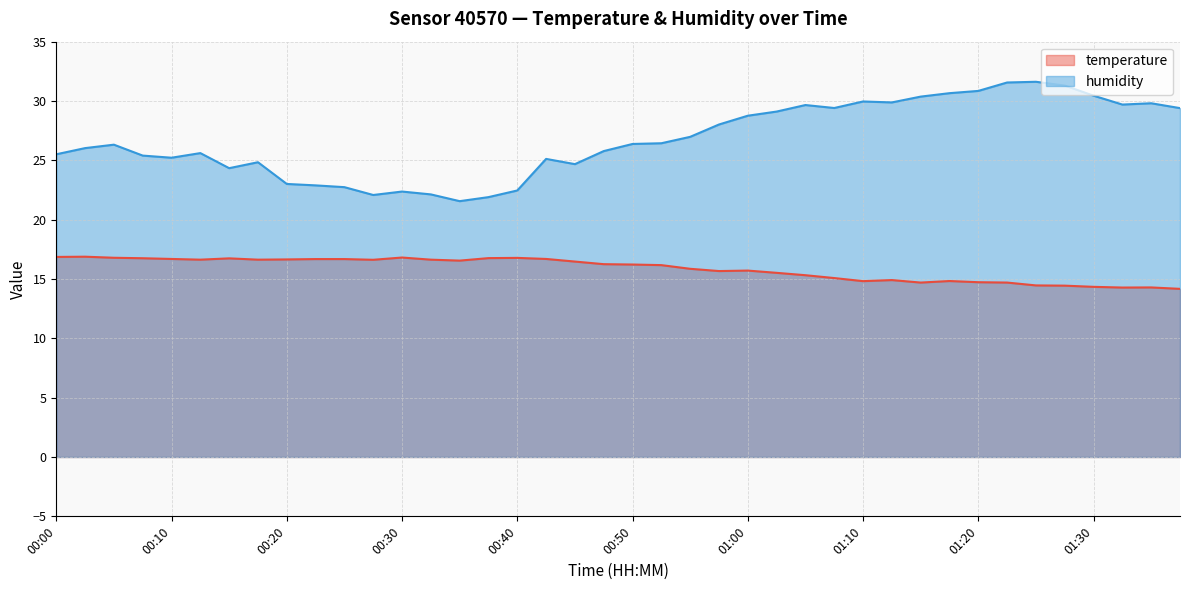

Rank the categories by temperature value from highest to lowest.

00:03, 00:00, 00:30, 00:05, 00:40, 00:38, 00:08, 00:15, 00:10, 00:43, 00:23, 00:25, 00:20, 00:13, 00:18, 00:33, 00:28, 00:35, 00:45, 00:48, 00:50, 00:53, 00:55, 01:00, 00:58, 01:03, 01:05, 01:08, 01:13, 01:18, 01:10, 01:20, 01:15, 01:23, 01:25, 01:28, 01:30, 01:35, 01:33, 01:38